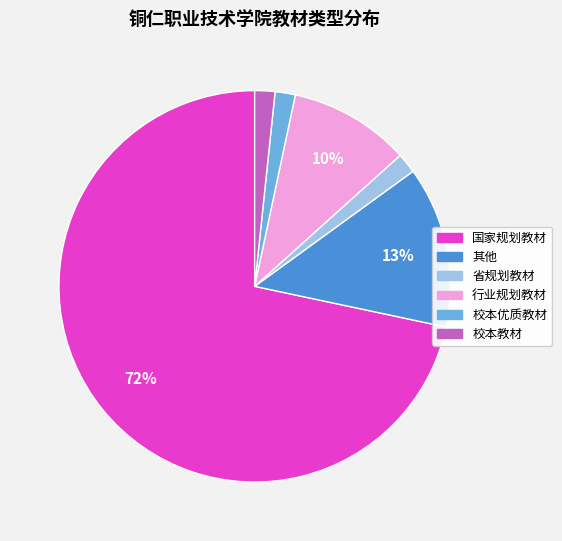

To the nearest percent, what is the combined percentage of 行业规划教材 and 校本教材?

12%